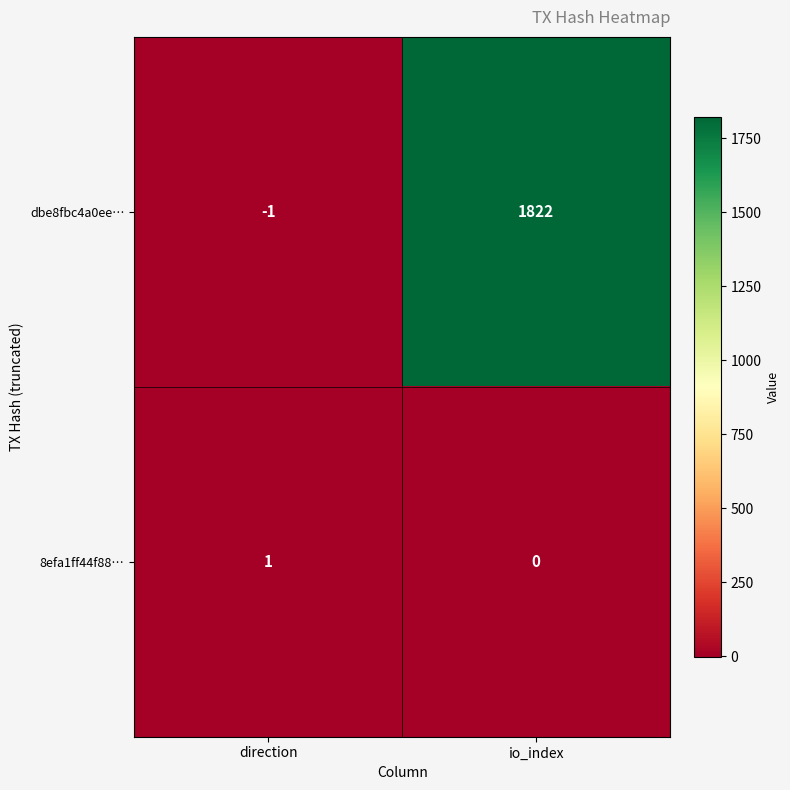

Rank the series at direction from highest to lowest value.

8efa1ff44f88…, dbe8fbc4a0ee…